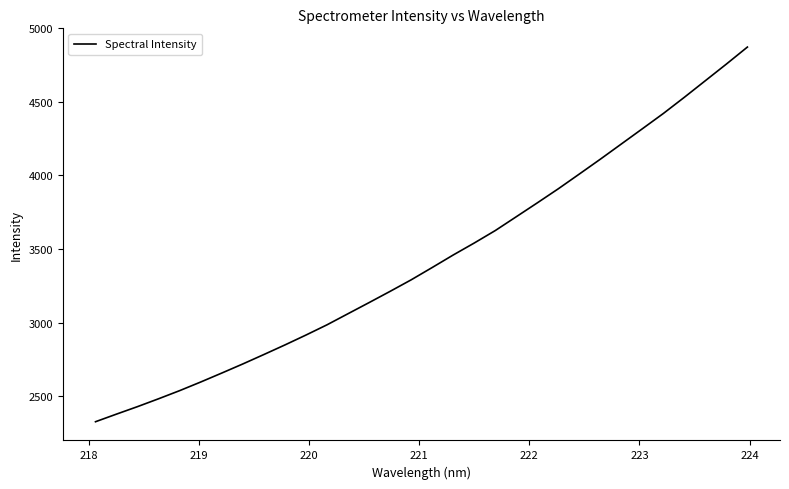

What is the smallest value displayed?

2325.3